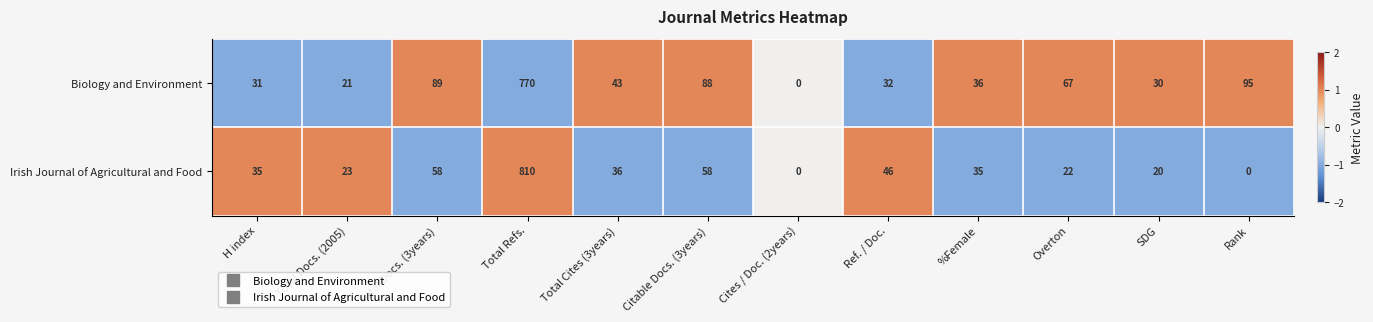

True or false: Biology and Environment has a value of 32 at Ref. / Doc..

True